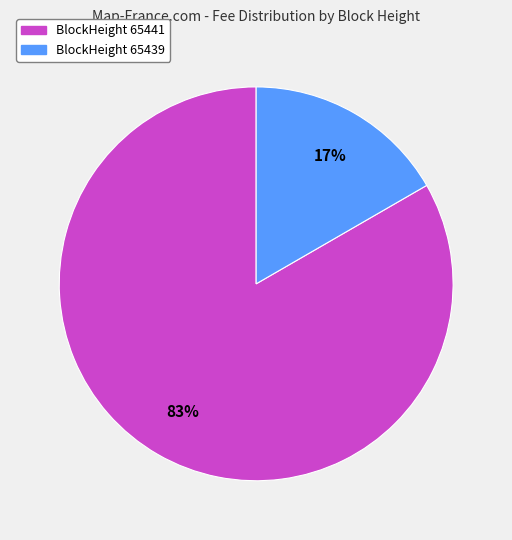

Does any single category account for the majority?

Yes